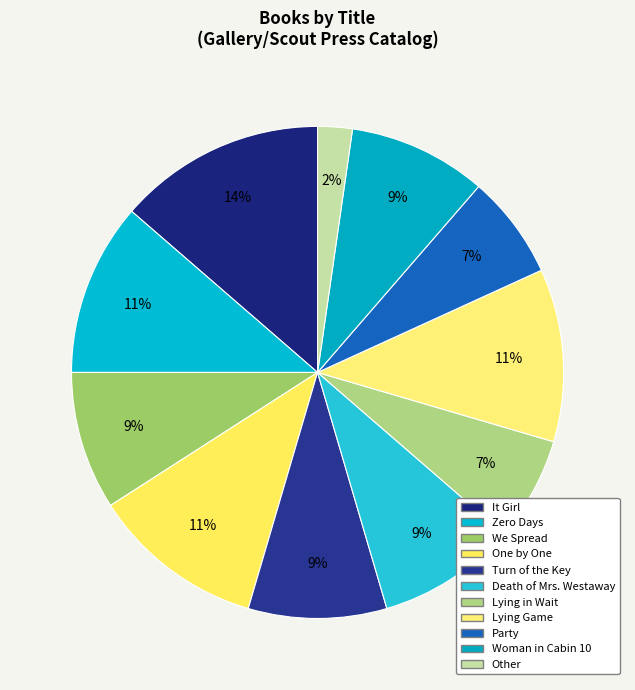

How many segments does this pie chart have?

11